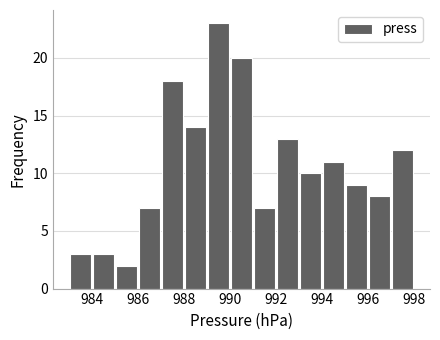

What is the height of the bar covering 997 to 998 on the x-axis? The values are not printed on the chart, so give them approximately, as read against the axis.

12